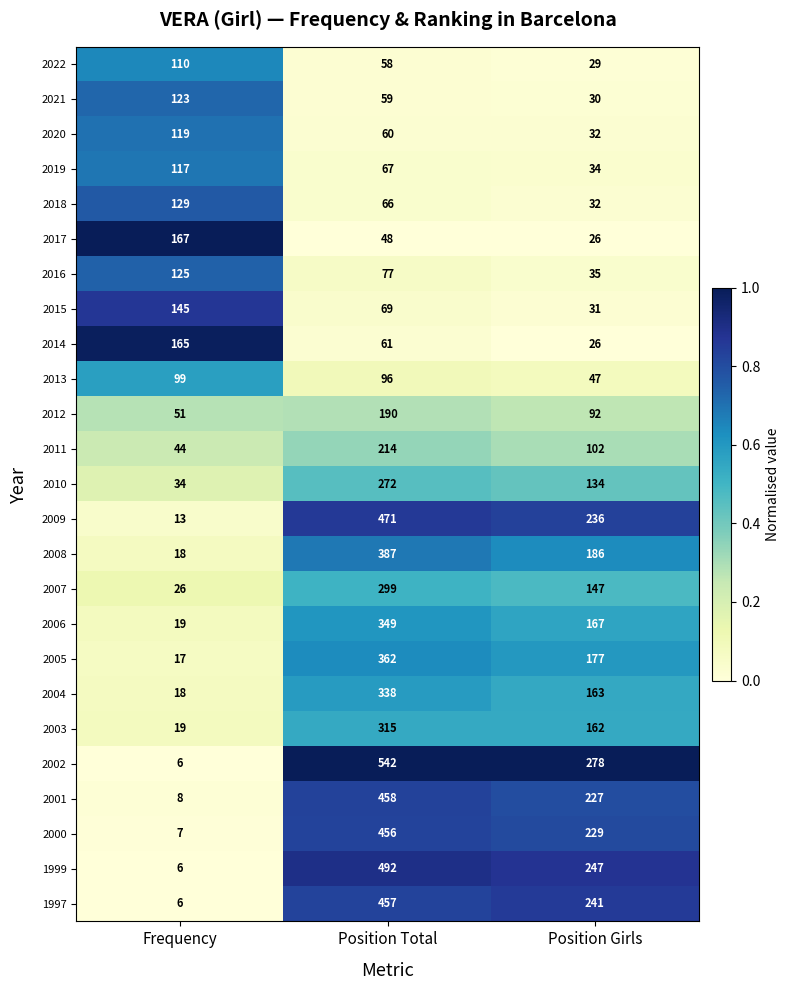

What is the smallest value displayed?

6